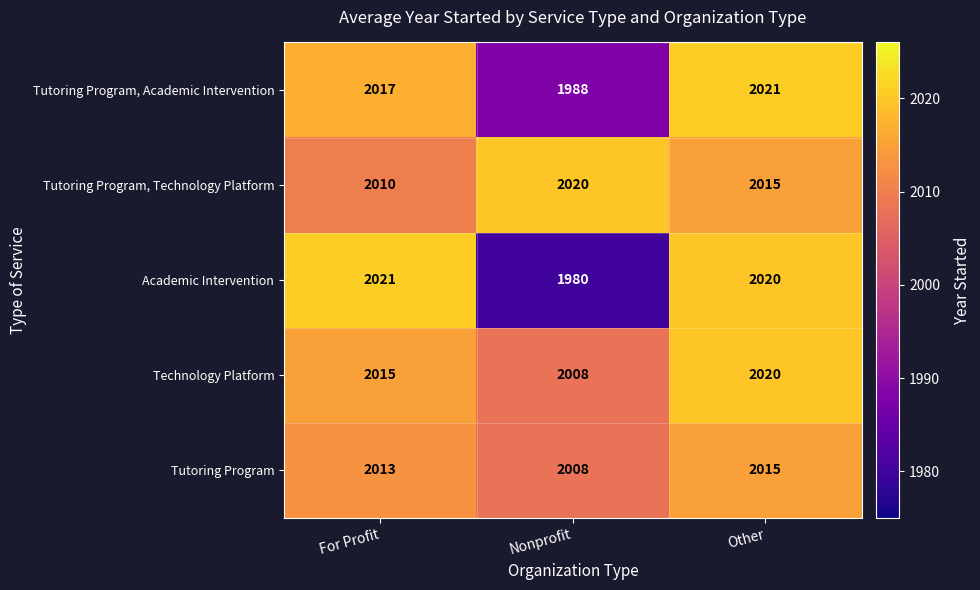

At how many categories does at least one series exceed 1992?

3